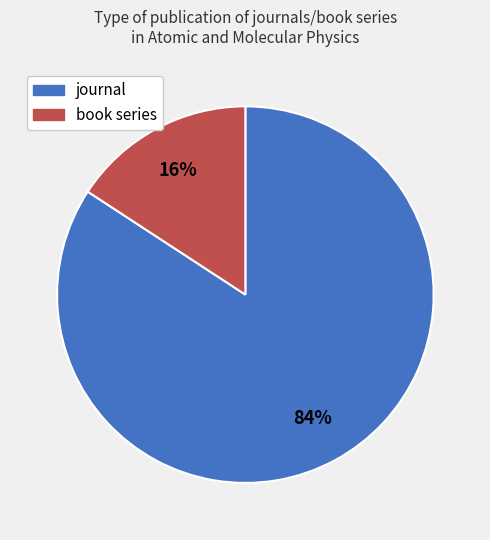

Which has a higher value, journal or book series?

journal